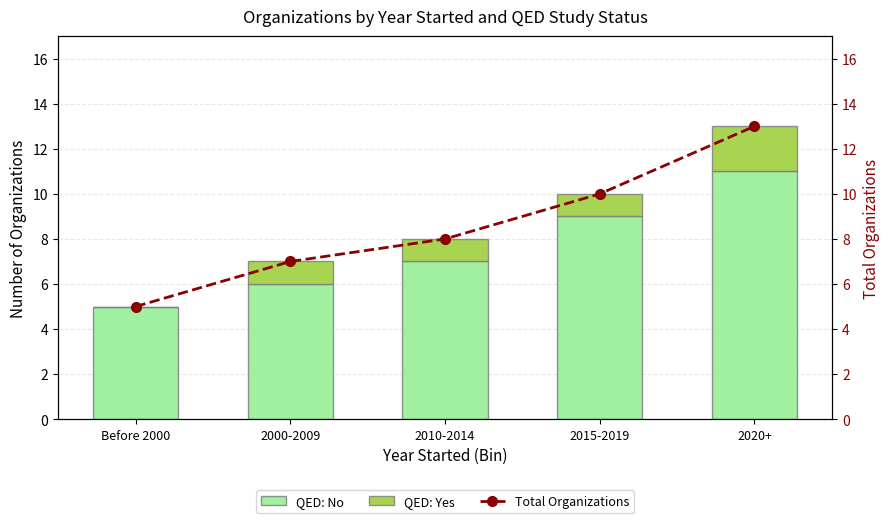

Reading left to right, transcribe all the data shown in this chart.

QED: No: Before 2000=5	2000-2009=6	2010-2014=7	2015-2019=9	2020+=11
QED: Yes: Before 2000=0	2000-2009=1	2010-2014=1	2015-2019=1	2020+=2
Total Organizations: Before 2000=5	2000-2009=7	2010-2014=8	2015-2019=10	2020+=13